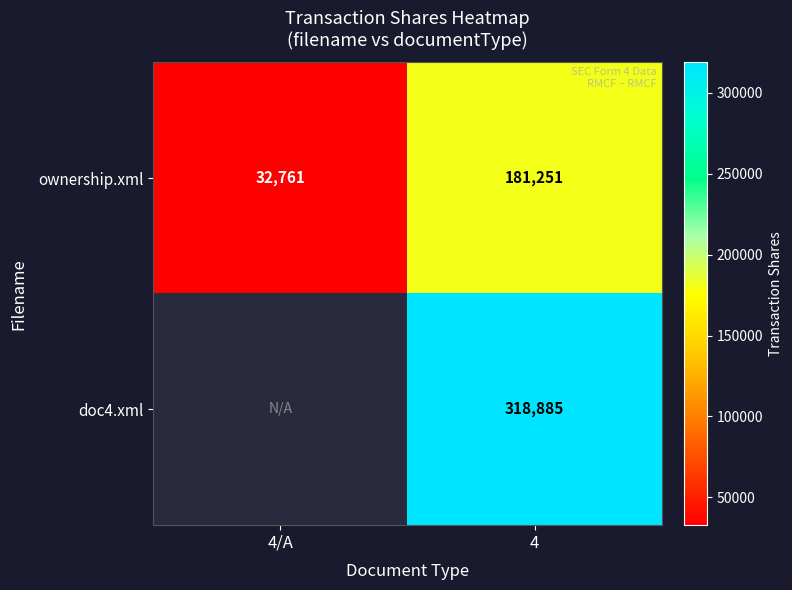

Count the number of categories in the chart.

2